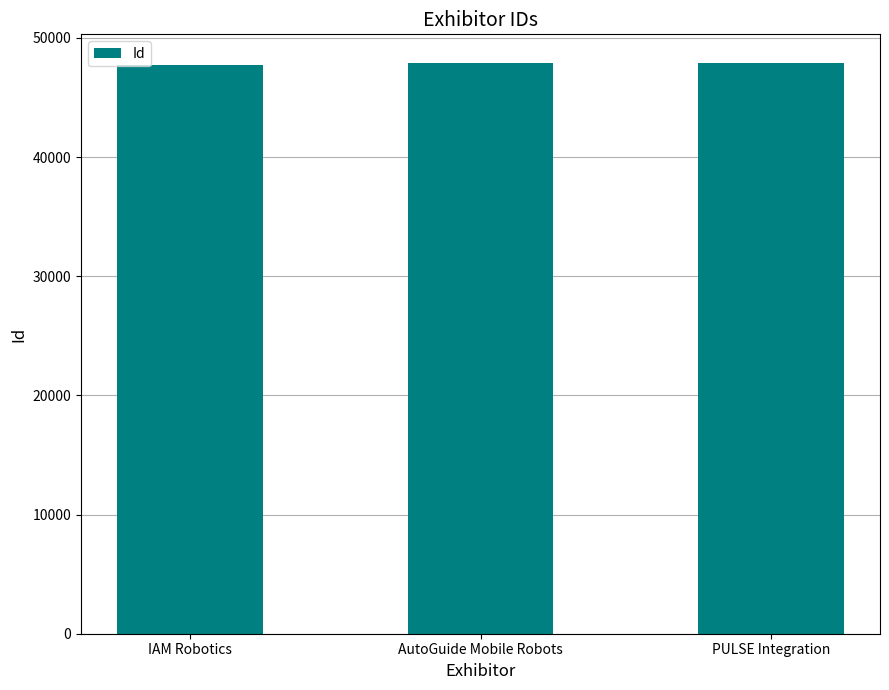

What is the minimum value shown in the chart?

47729